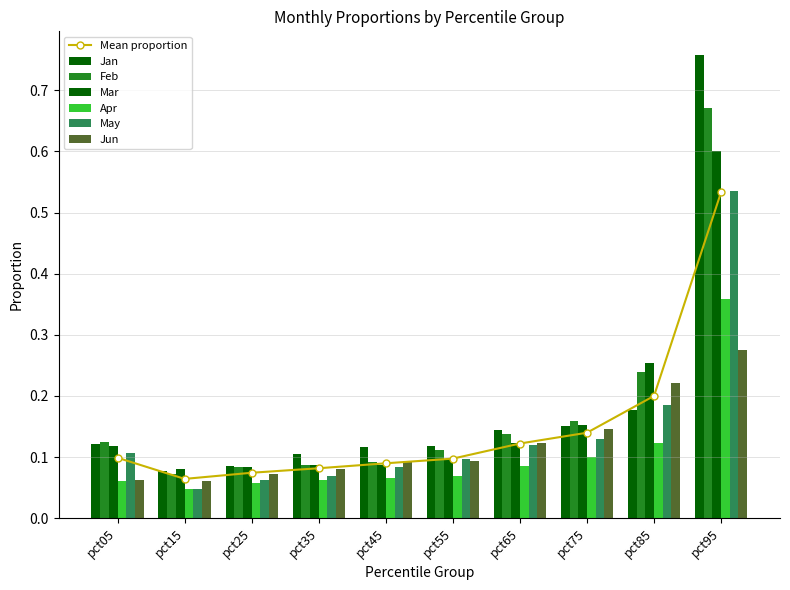

What is the greatest value displayed?

0.8